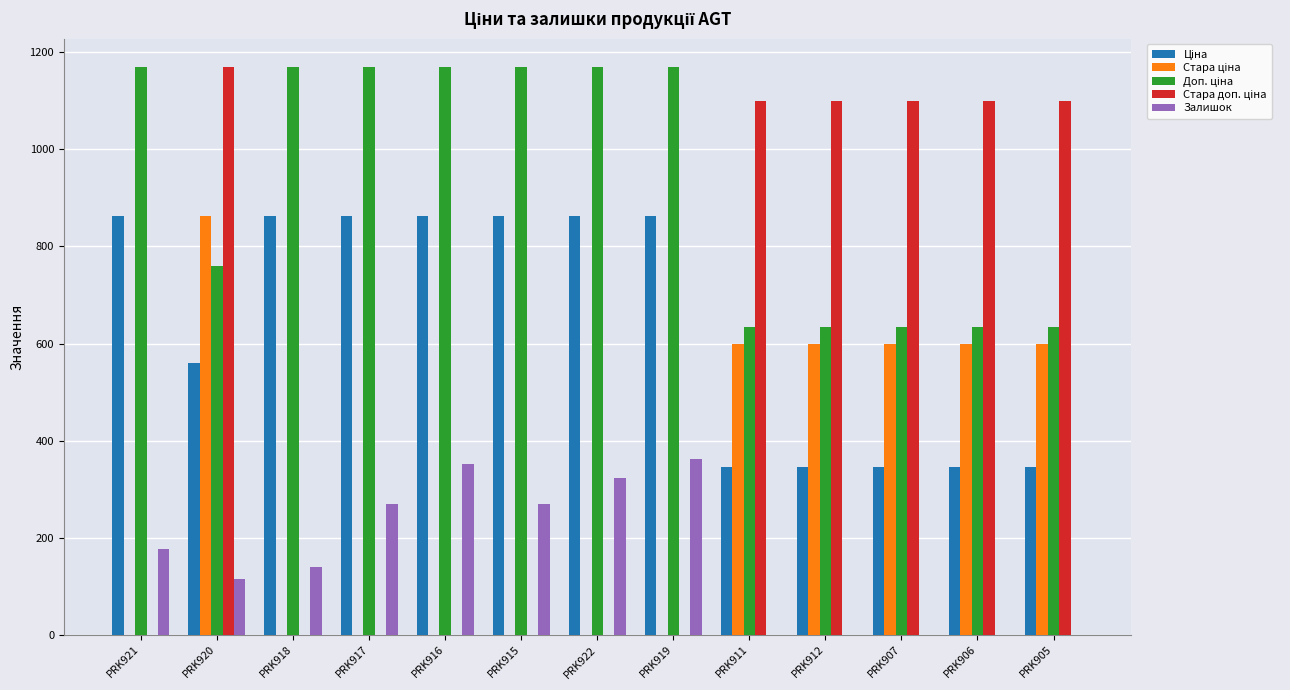

How many groups of bars are there?

13